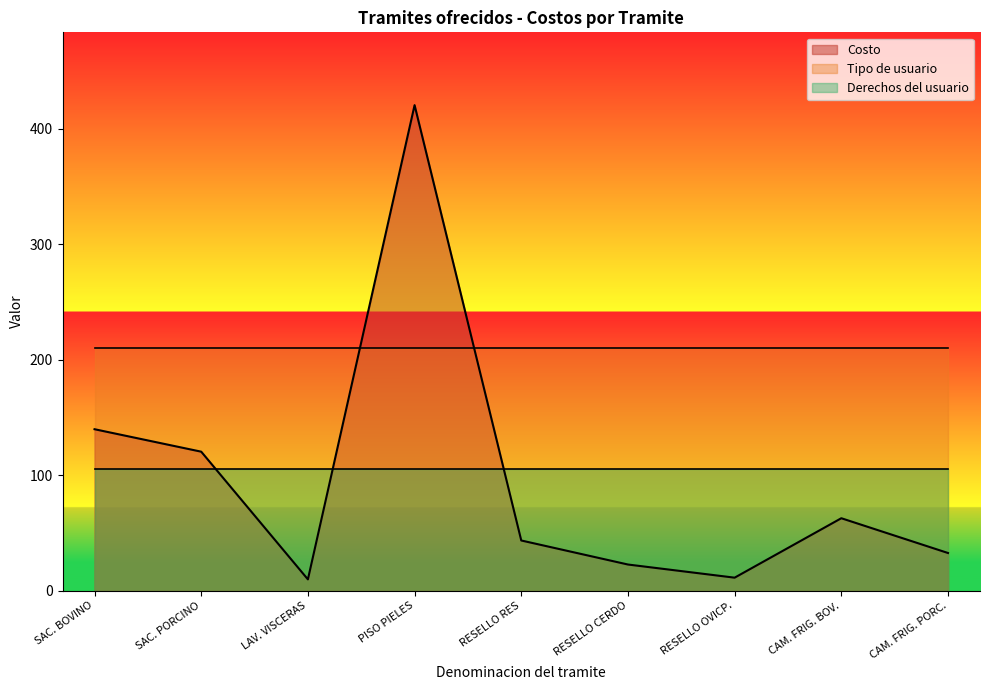

List the series in order of their peak value, highest first.

Costo, Tipo de usuario, Derechos del usuario